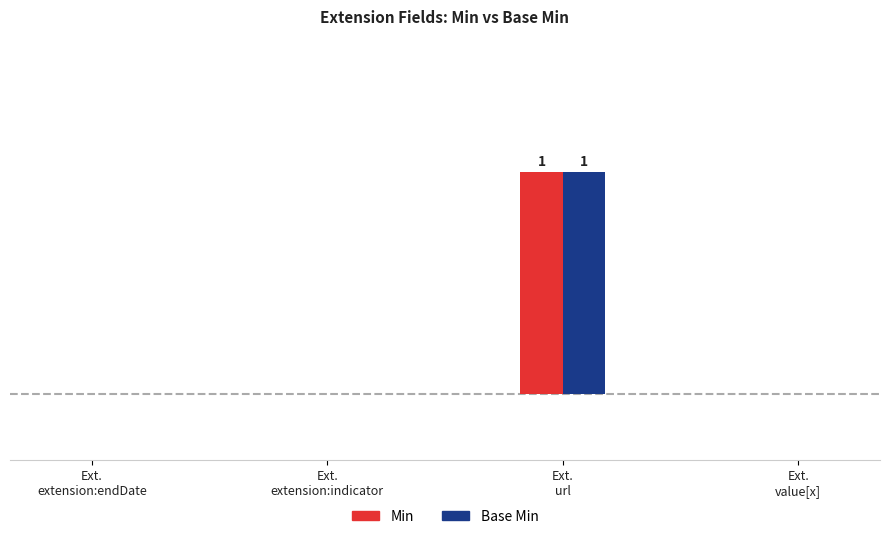

At how many categories does at least one series exceed 0?

1